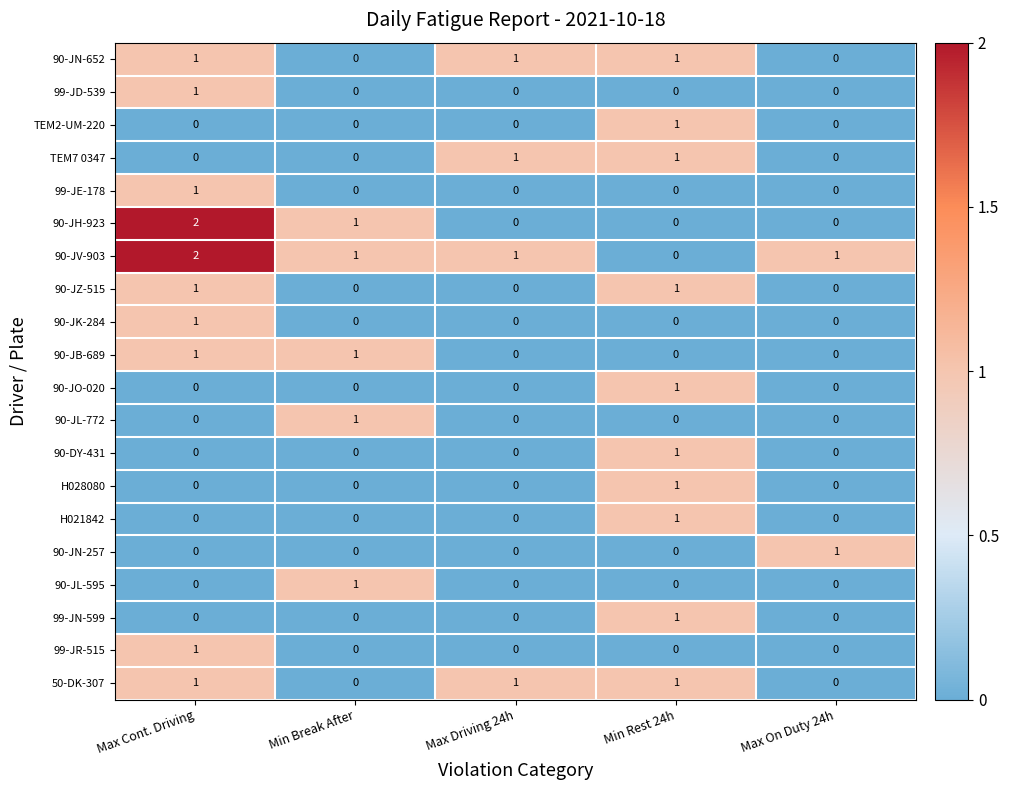

At which category is the sum across all series the highest?

Max Cont. Driving